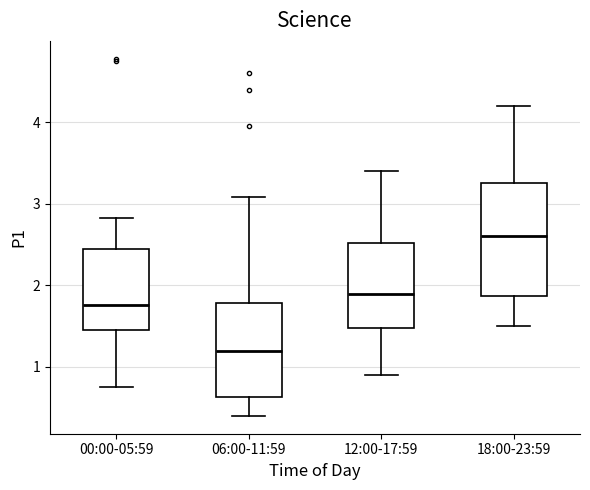

Where does the upper whisker of the box for 12:00-17:59 end on the y-axis? The values are not printed on the chart, so give them approximately, as read against the axis.

3.4